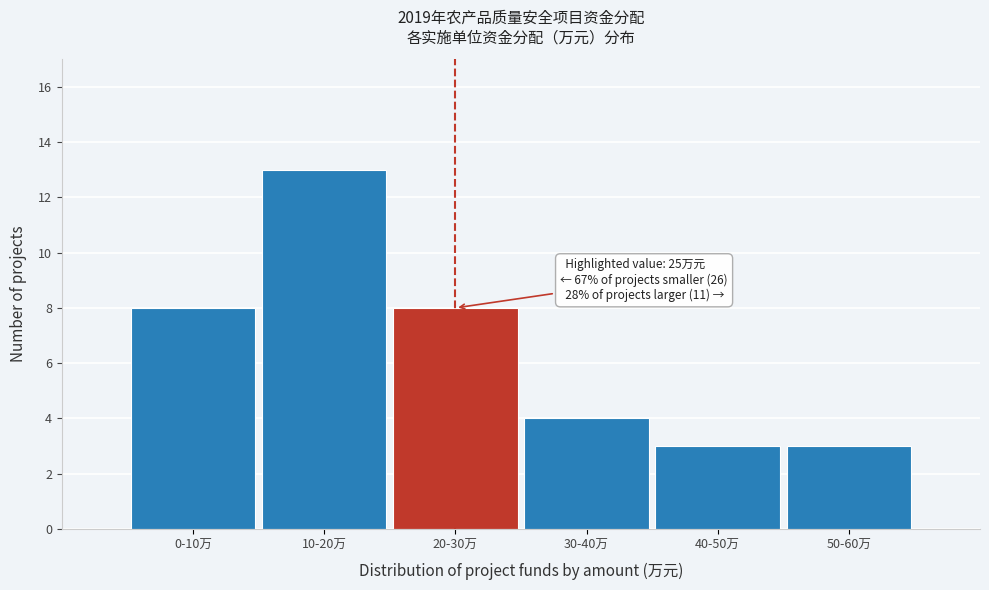

Reading left to right, transcribe all the data shown in this chart.

8	13	8	4	3	3